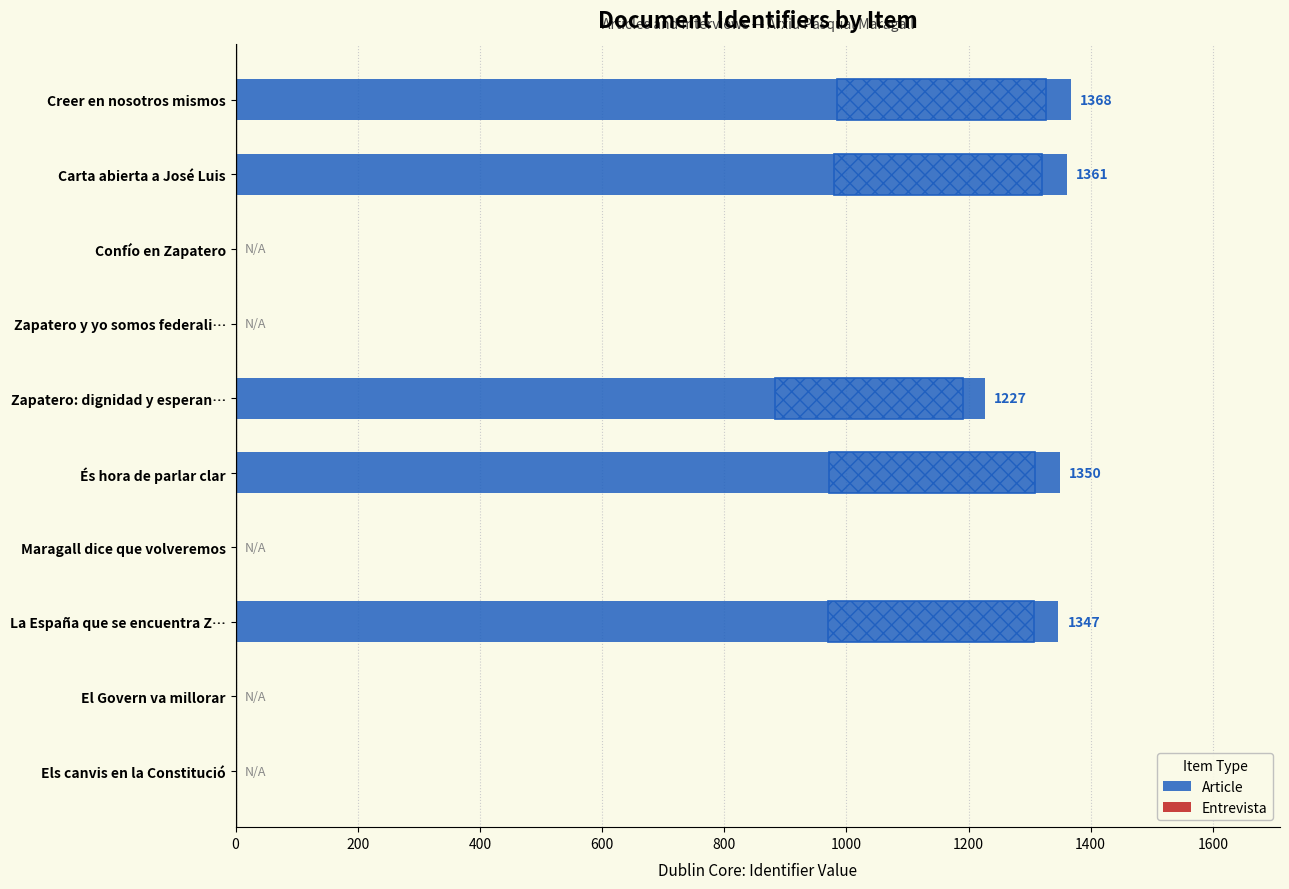

List the series in order of their peak value, highest first.

Article, Entrevista